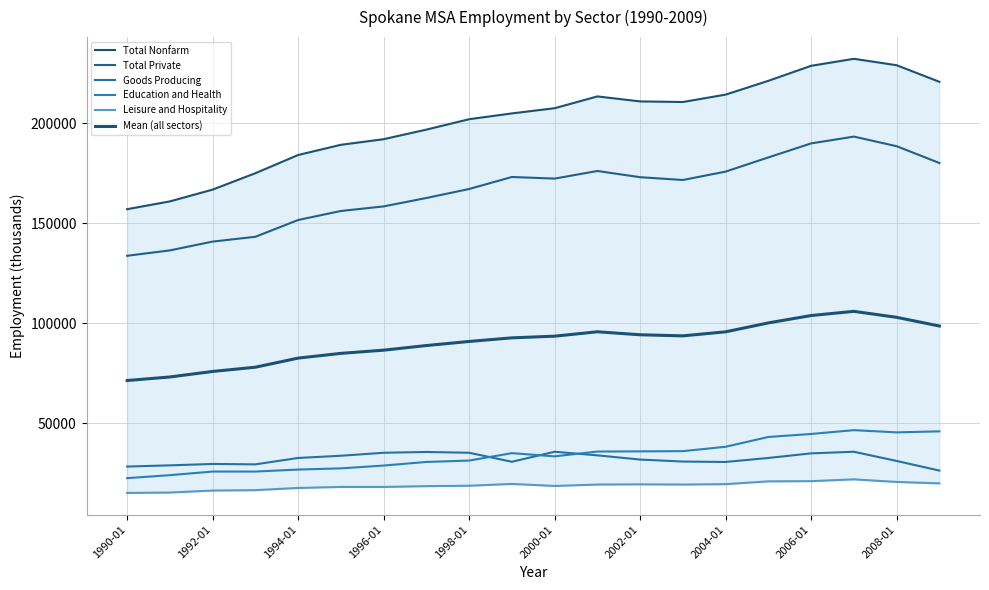

In Education and Health, how many points are higher than both neighbors (excluding endpoints)?

2